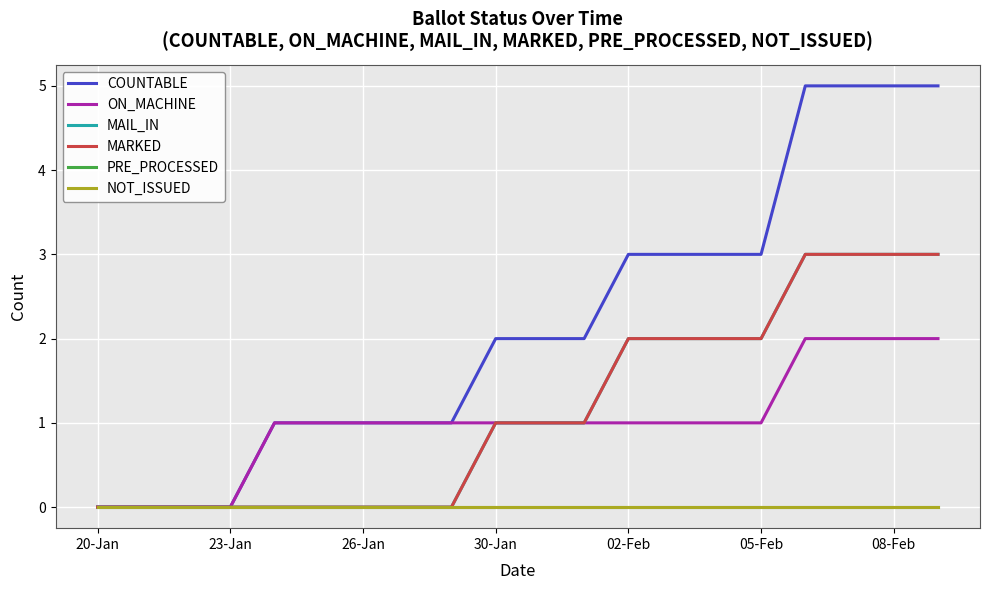

Rank the series by their maximum value, from lowest to highest.

PRE_PROCESSED, NOT_ISSUED, ON_MACHINE, MAIL_IN, MARKED, COUNTABLE